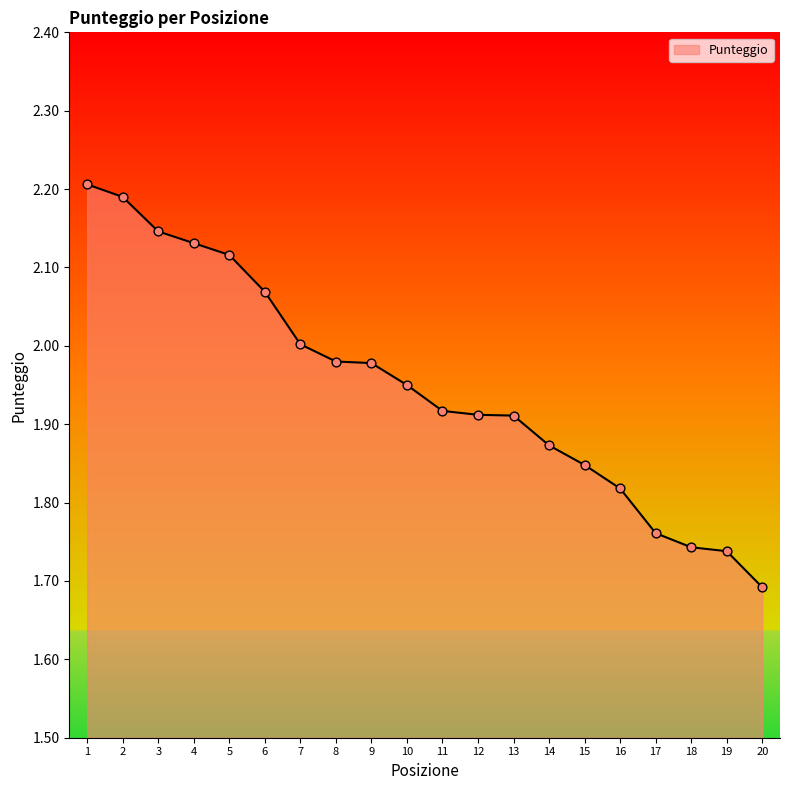

Between 10 and 9, which is larger?

9